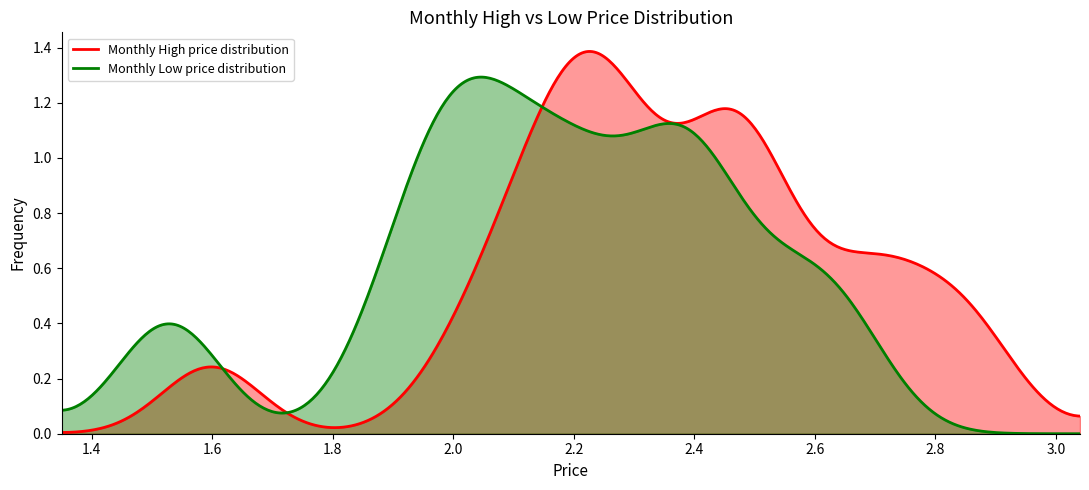

How many data points does each series have?

40